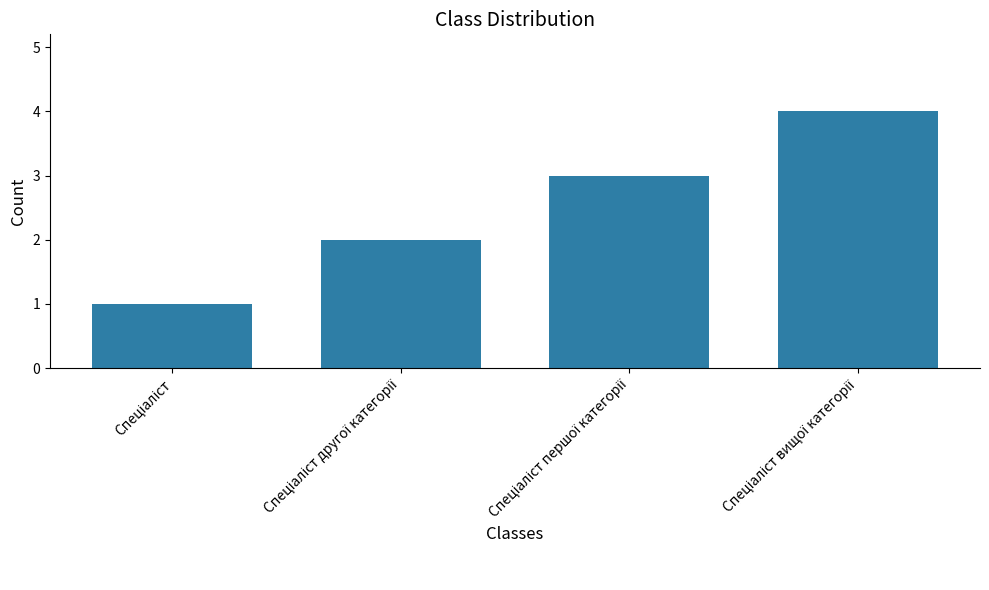

What is the difference between the maximum and minimum values?

3